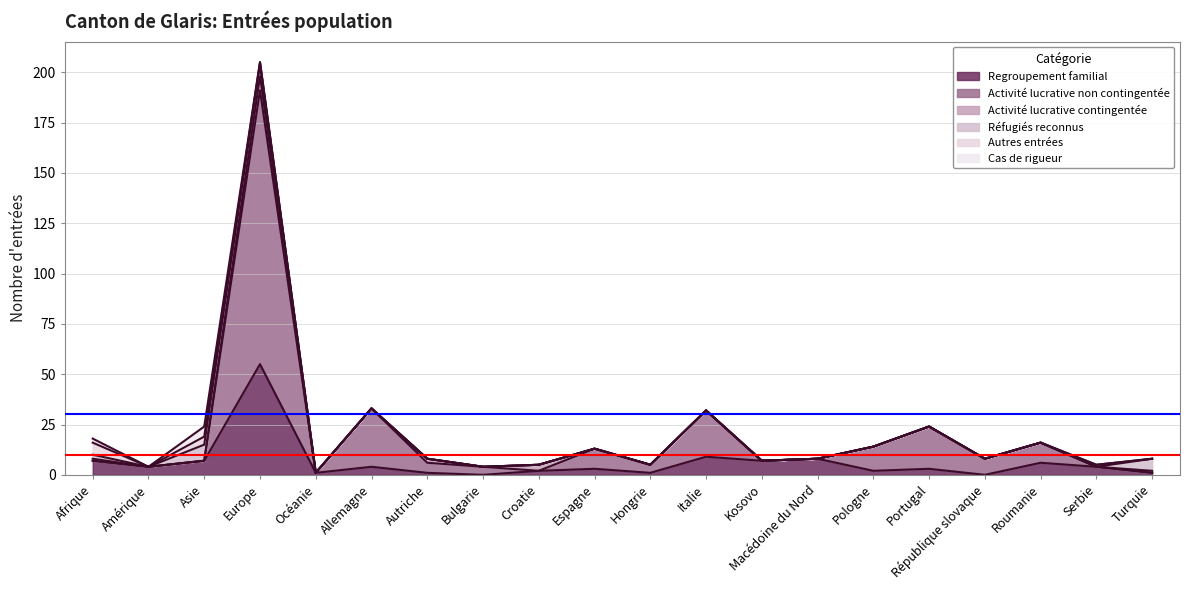

Is it true that Réfugiés reconnus equals 6 at Europe?

True